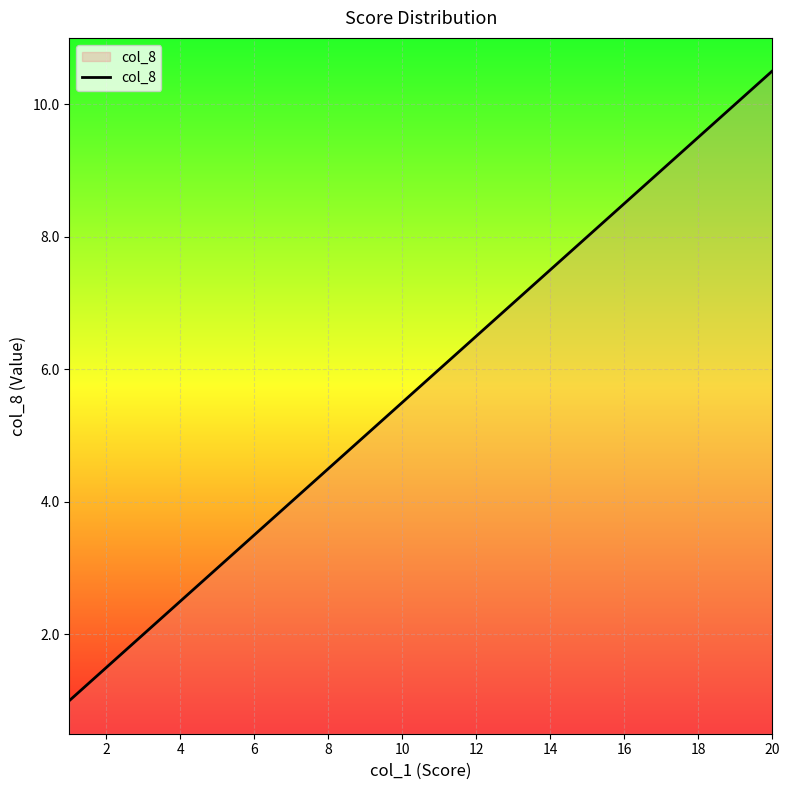

Does the chart display data point markers on the line(s)?

No